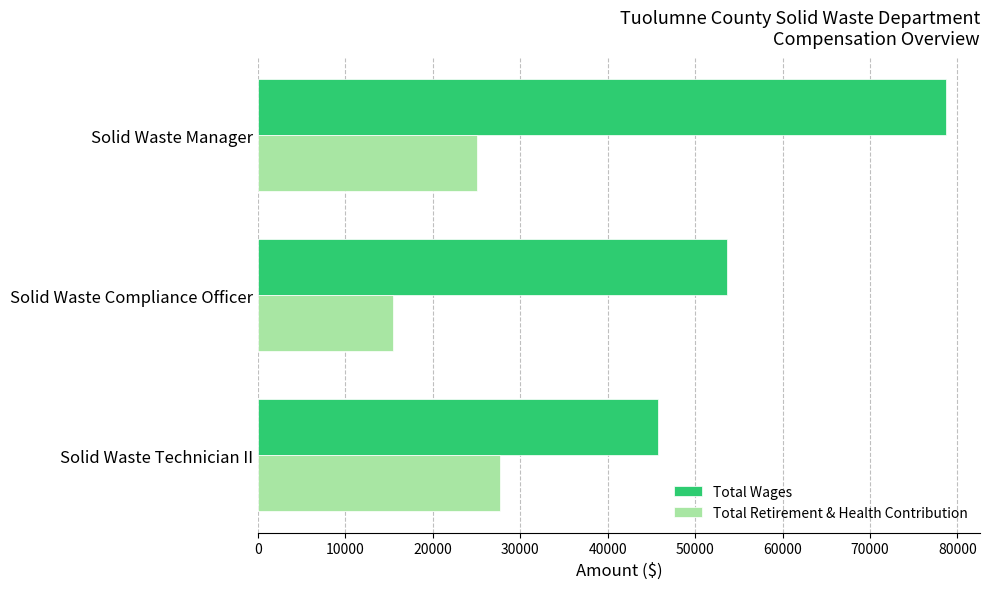

What is the difference between the Total Wages values at Solid Waste Manager and Solid Waste Technician II?

32937.7